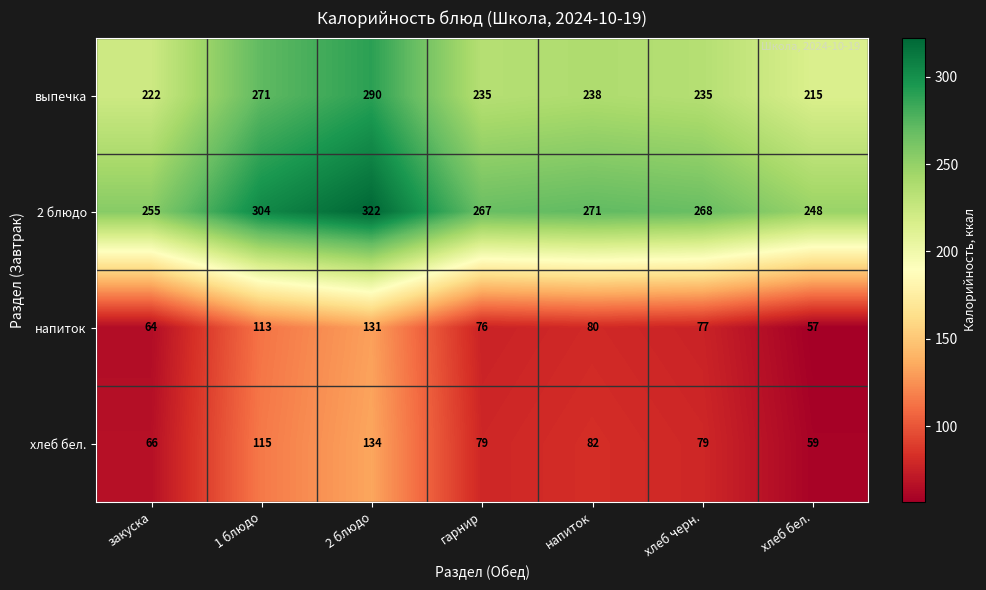

What is the smallest value displayed?

57